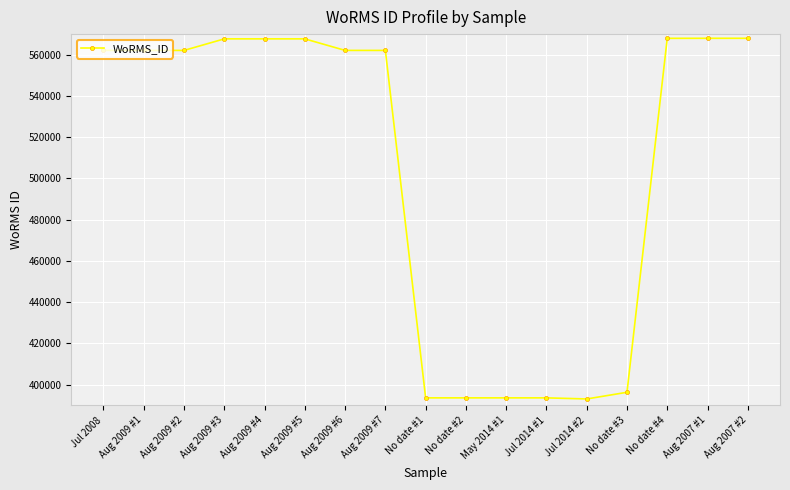

What is the sum of the values at Aug 2009 #6 and Aug 2009 #1?

1124200